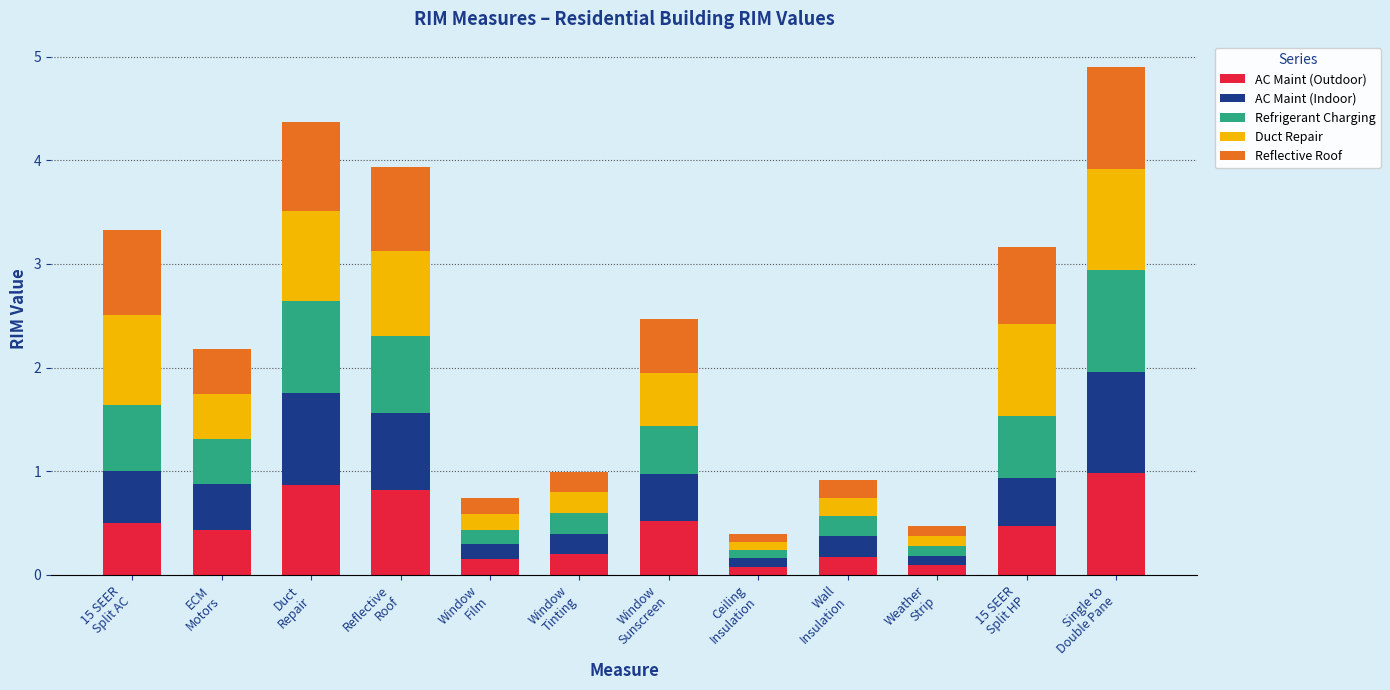

How many bars are there in total?

12